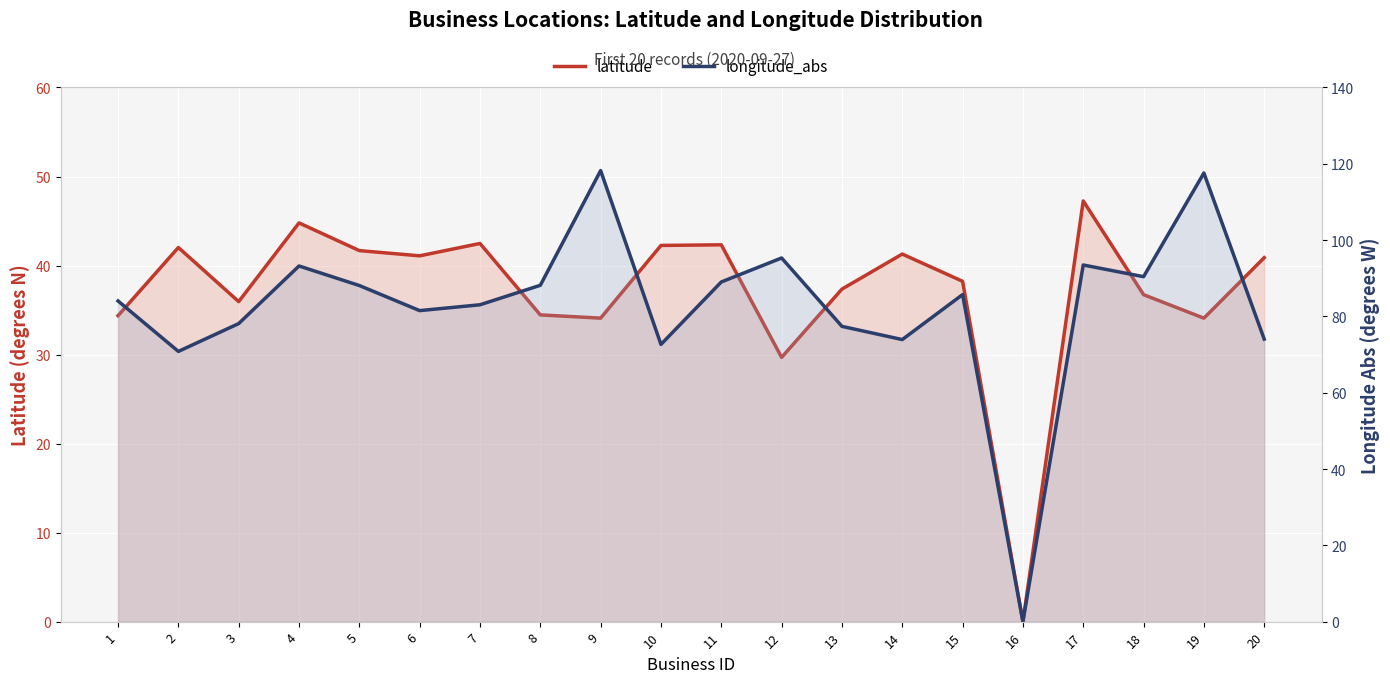

Rank the categories by latitude value from highest to lowest.

17, 4, 7, 11, 10, 2, 5, 14, 6, 20, 15, 13, 18, 3, 8, 1, 9, 19, 12, 16